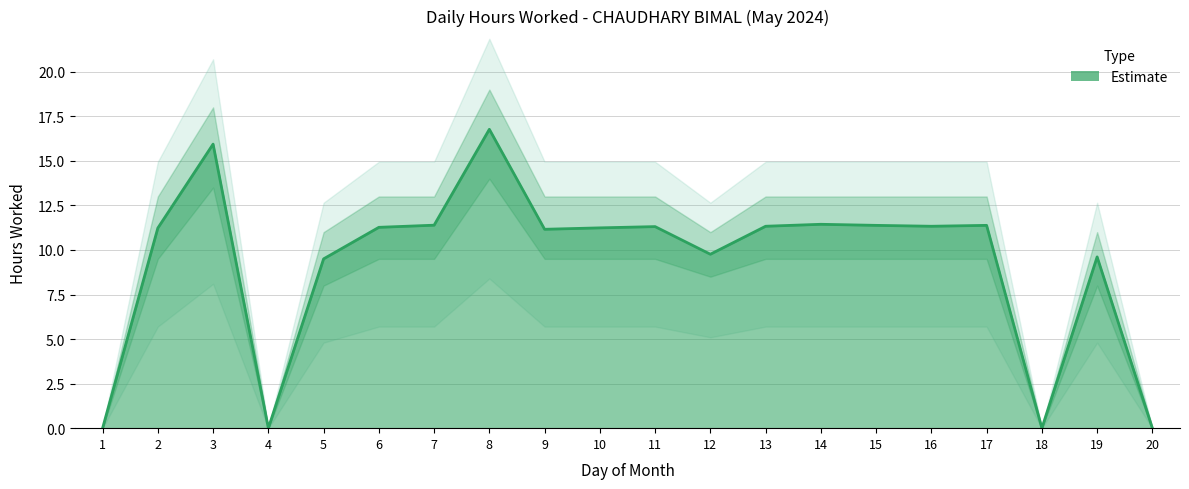

Where does the data first go above 11?

2